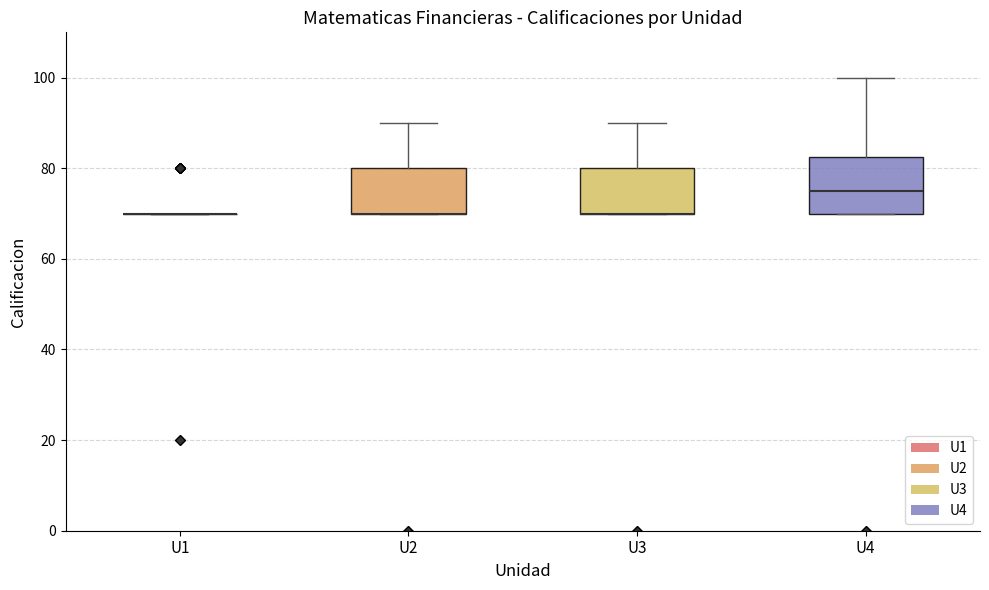

Which box is the tallest, from its lower edge to its upper edge?

U4